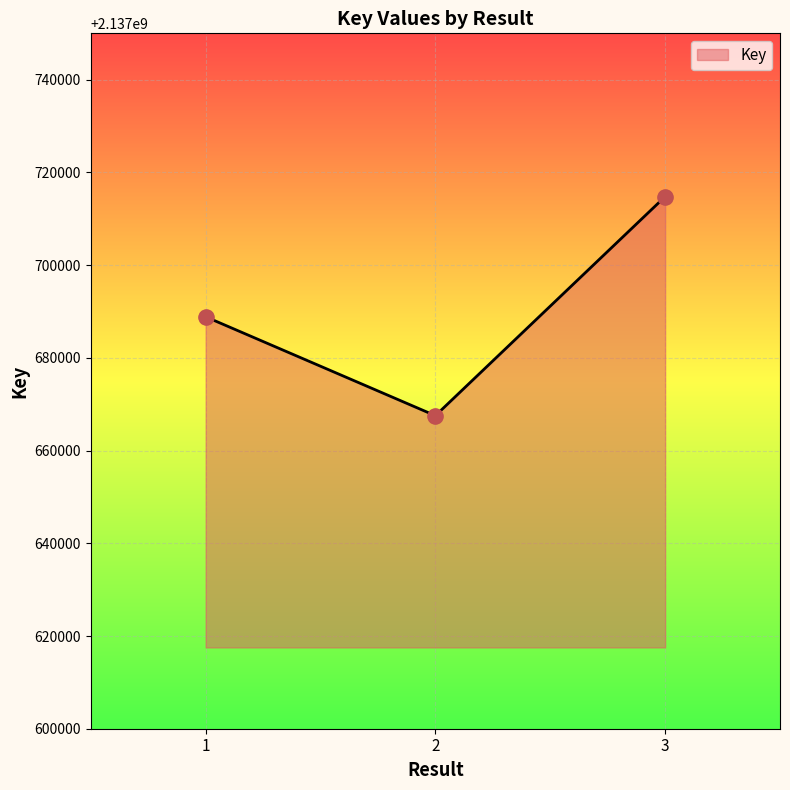

What is the ratio of the value at 1 to the value at 2?

1.0